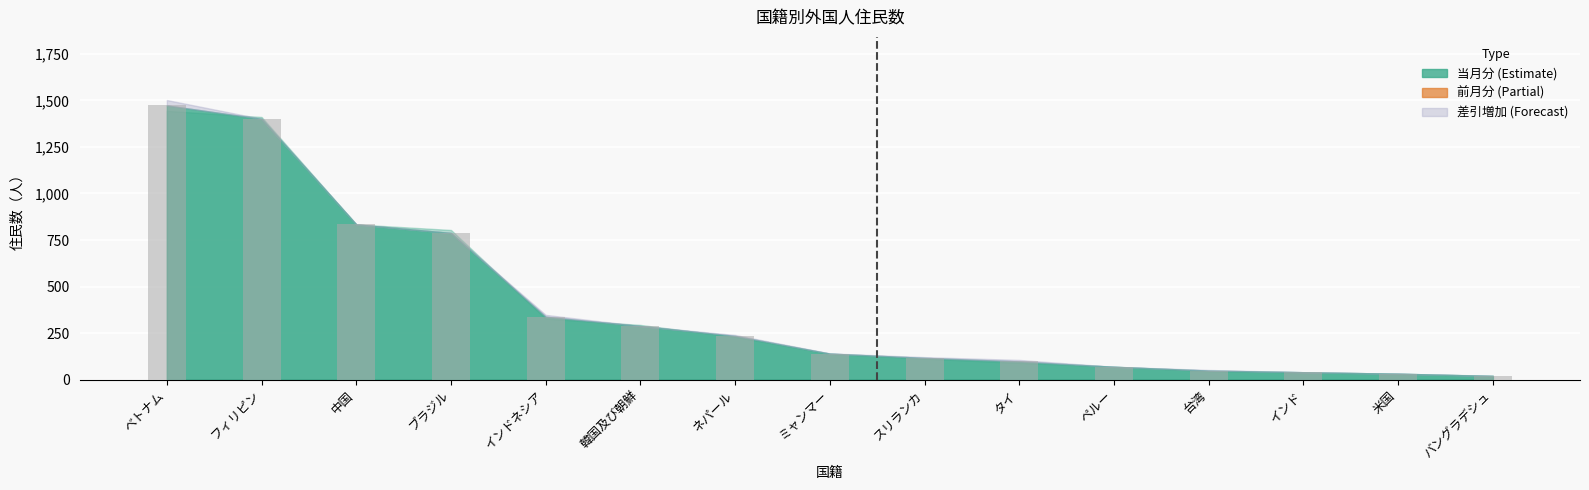

What is the sum of the values at 台湾 and フィリピン?

1450